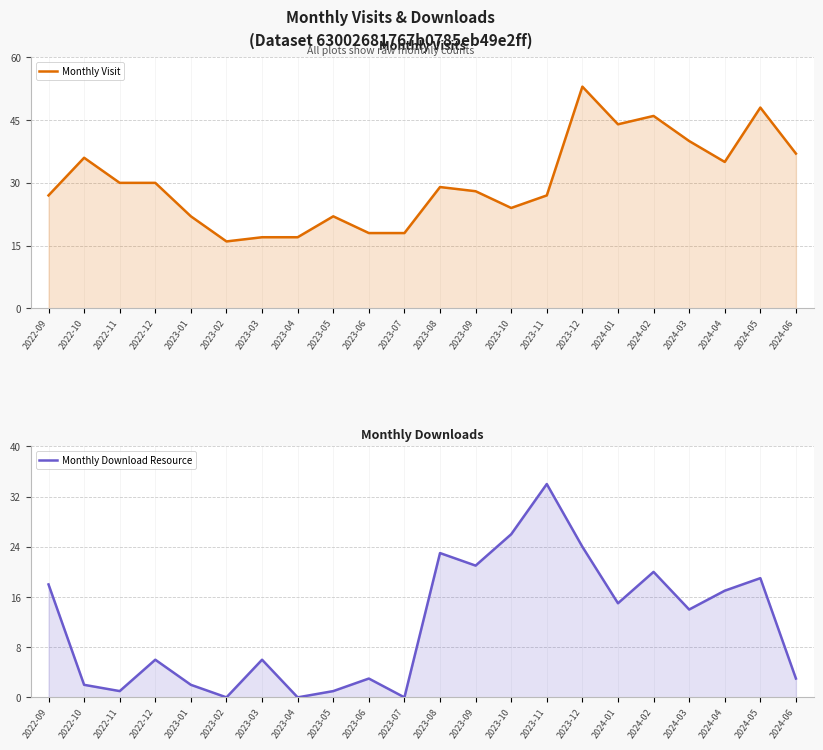

Rank the series at 2023-01 from highest to lowest value.

Monthly Visit, Monthly Download Resource